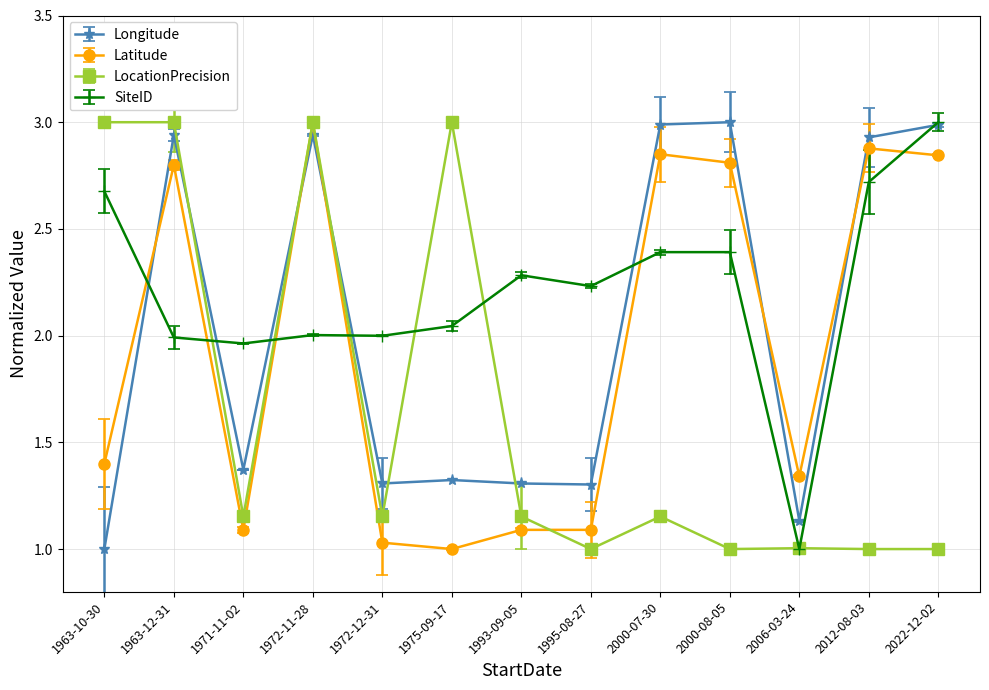

True or false: Latitude has a value of 1.4 at 1963-10-30.

True